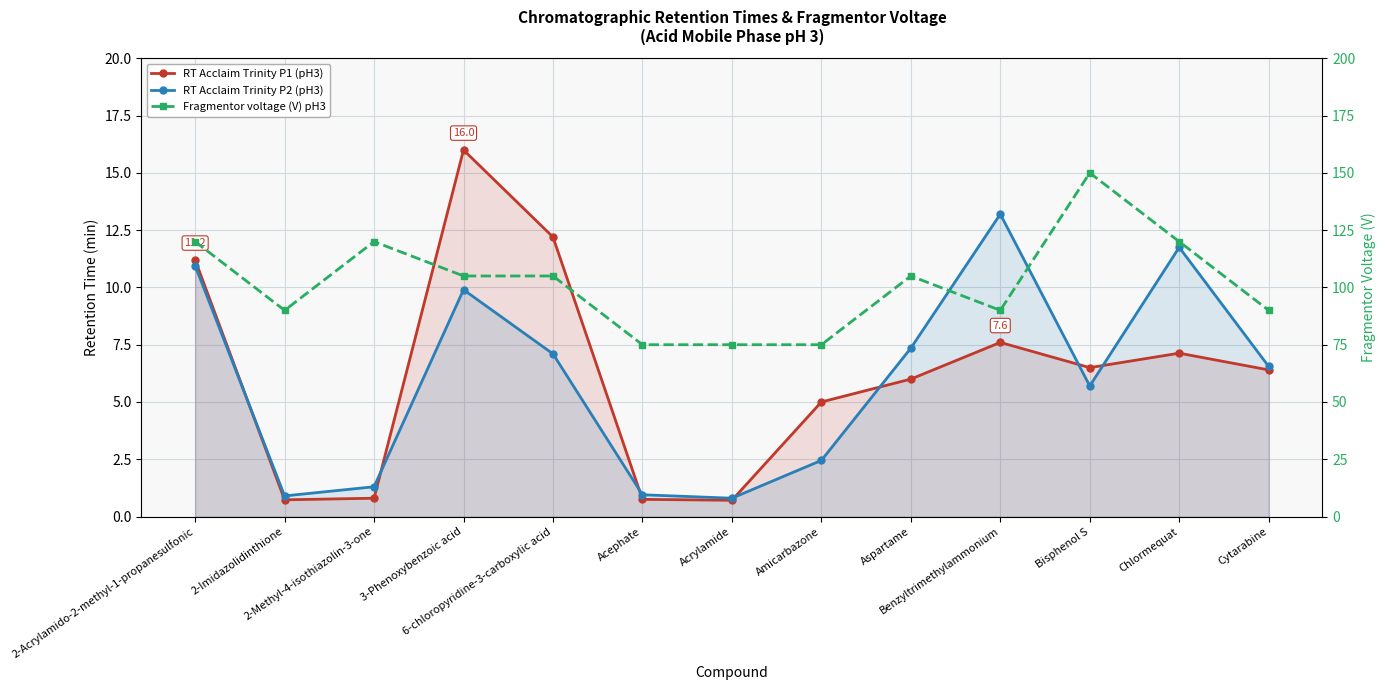

What is the difference between the Fragmentor voltage (V) pH3 values at 6-chloropyridine-3-carboxylic acid and Benzyltrimethylammonium?

15.0